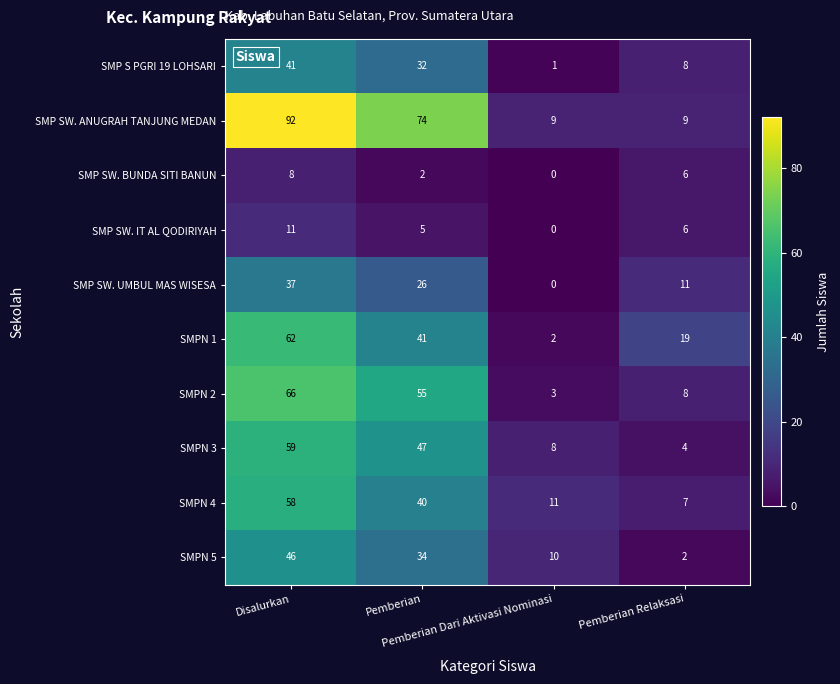

Which series changed the most between Pemberian and Pemberian Dari Aktivasi Nominasi?

SMP SW. ANUGRAH TANJUNG MEDAN